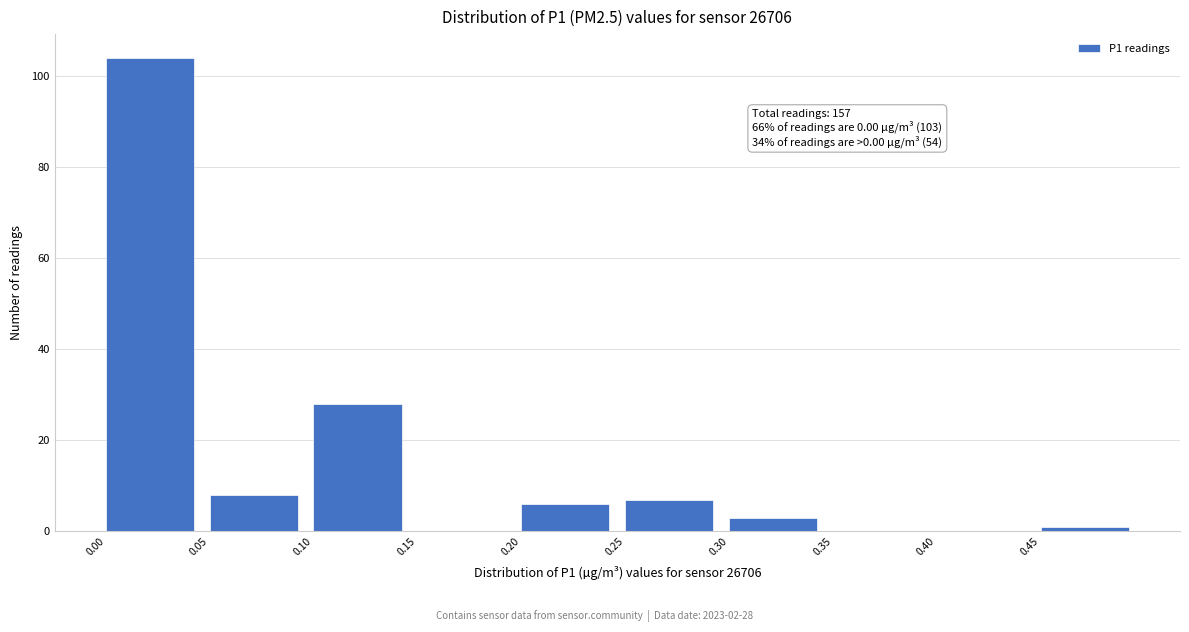

Which range on the x-axis has the tallest bar?

0.00 to 0.05